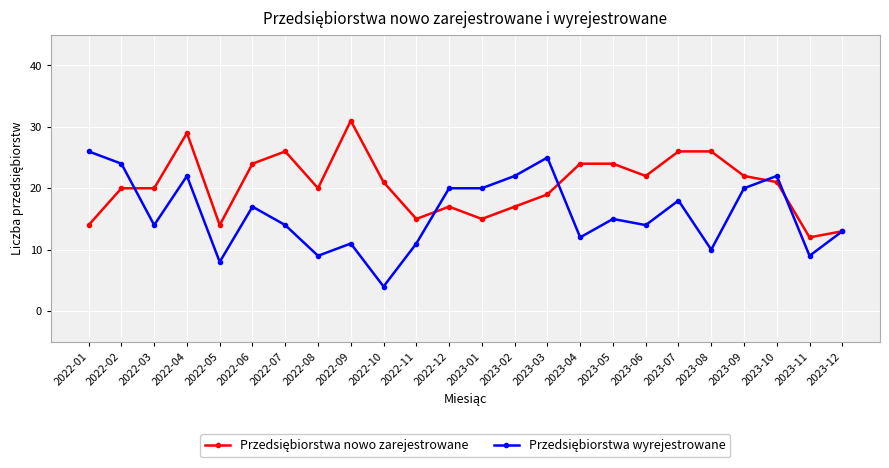

How many lines are shown in the chart?

2